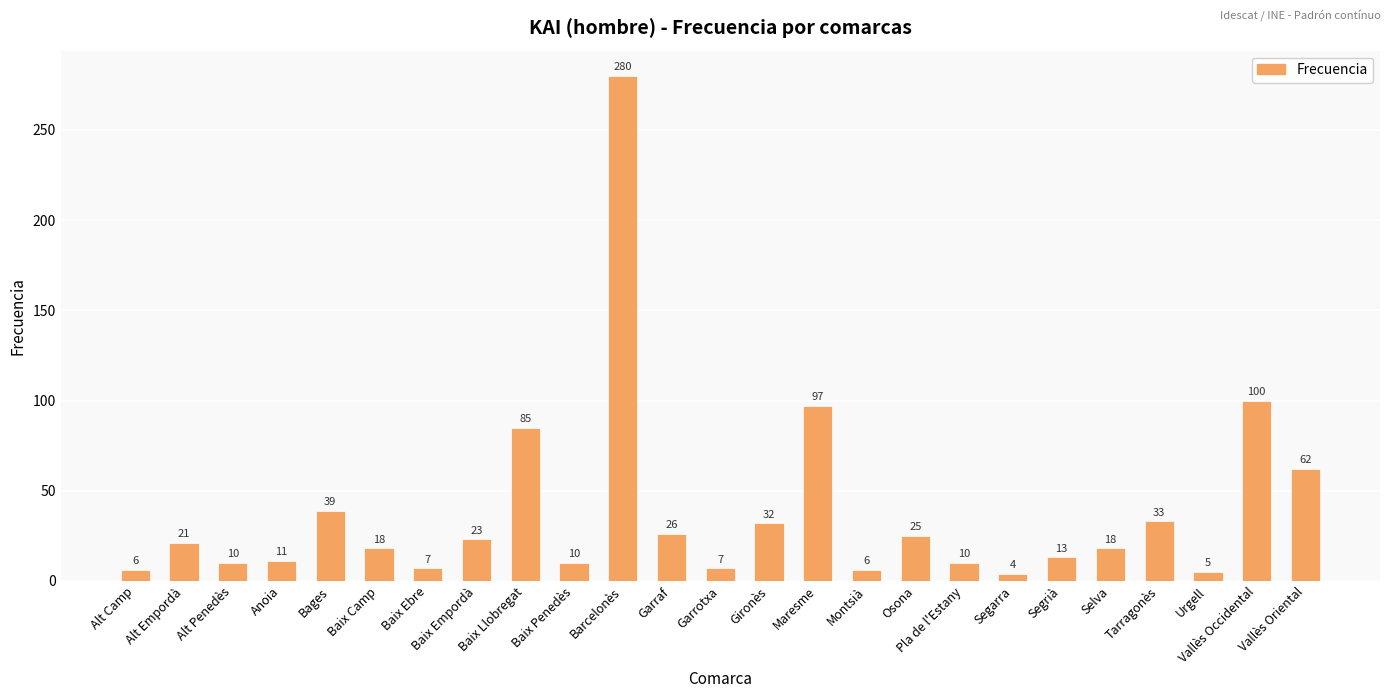

Reading right to left, list all the values displayed in this chart.

Vallès Oriental=62	Vallès Occidental=100	Urgell=5	Tarragonès=33	Selva=18	Segrià=13	Segarra=4	Pla de l'Estany=10	Osona=25	Montsià=6	Maresme=97	Gironès=32	Garrotxa=7	Garraf=26	Barcelonès=280	Baix Penedès=10	Baix Llobregat=85	Baix Empordà=23	Baix Ebre=7	Baix Camp=18	Bages=39	Anoia=11	Alt Penedès=10	Alt Empordà=21	Alt Camp=6